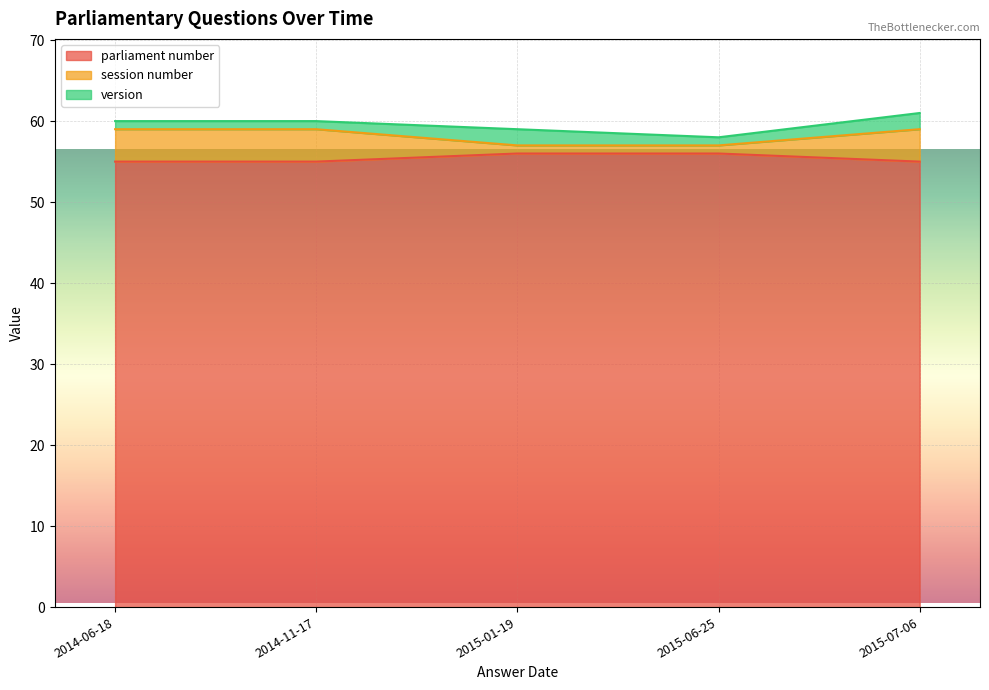

Which label corresponds to the smallest value in the chart?

2014-06-18